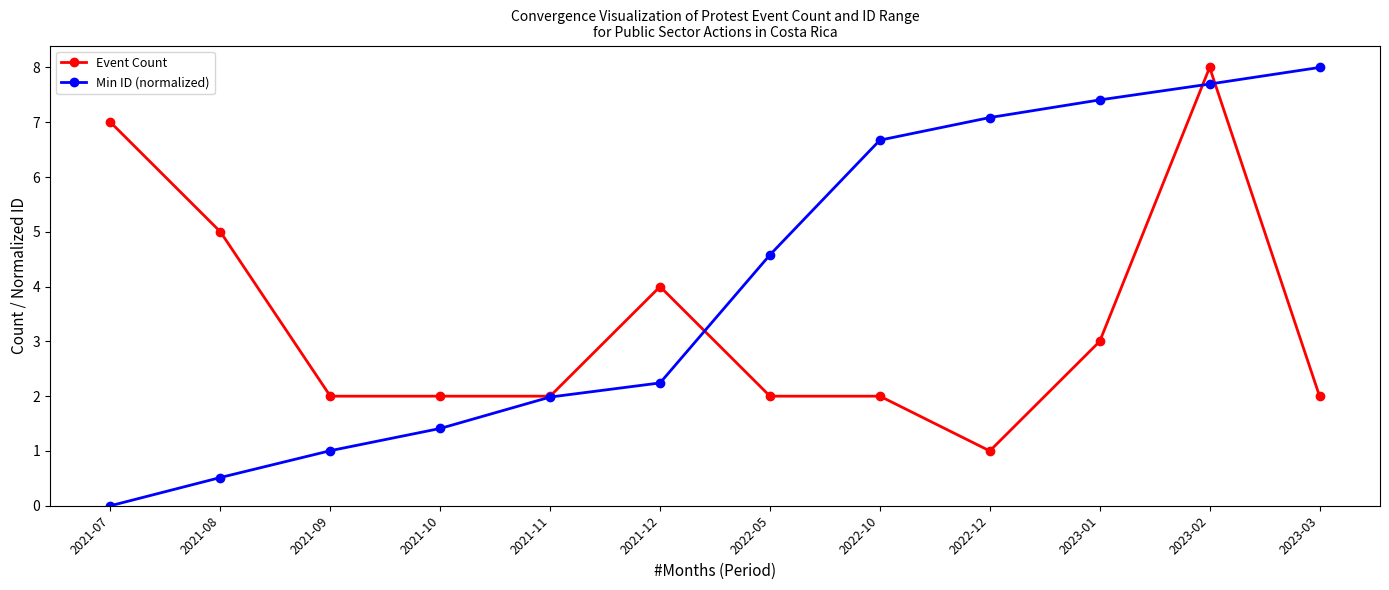

What is the difference between the highest and lowest values at 2021-09?

1.0